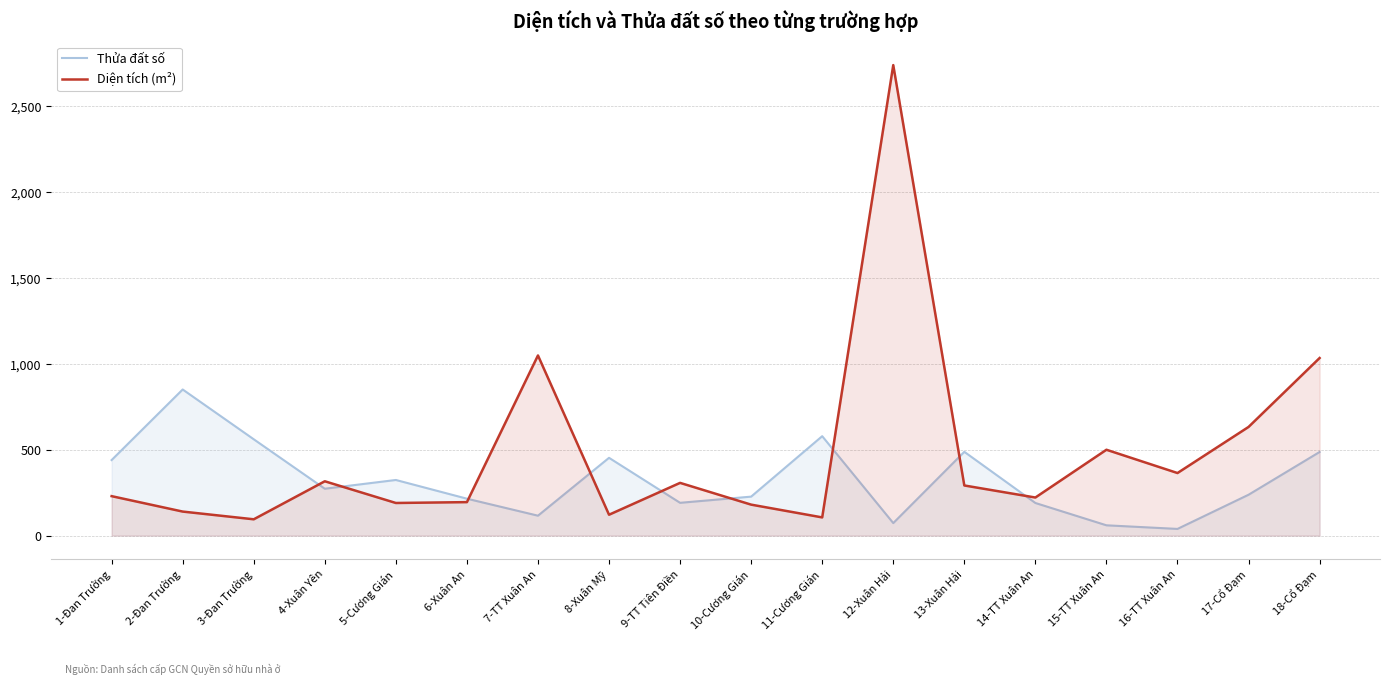

What is the spread (max minus min) of values at 12-Xuân Hải?

2667.0